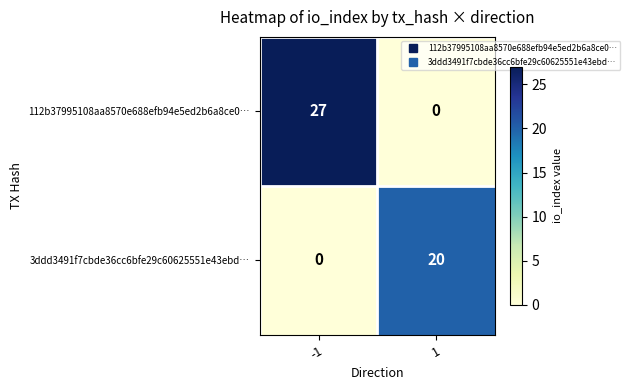

Reading left to right, transcribe all the data shown in this chart.

112b37995108aa8570e688efb94e5ed2b6a8ce0…: 27	0
3ddd3491f7cbde36cc6bfe29c60625551e43ebd…: 0	20